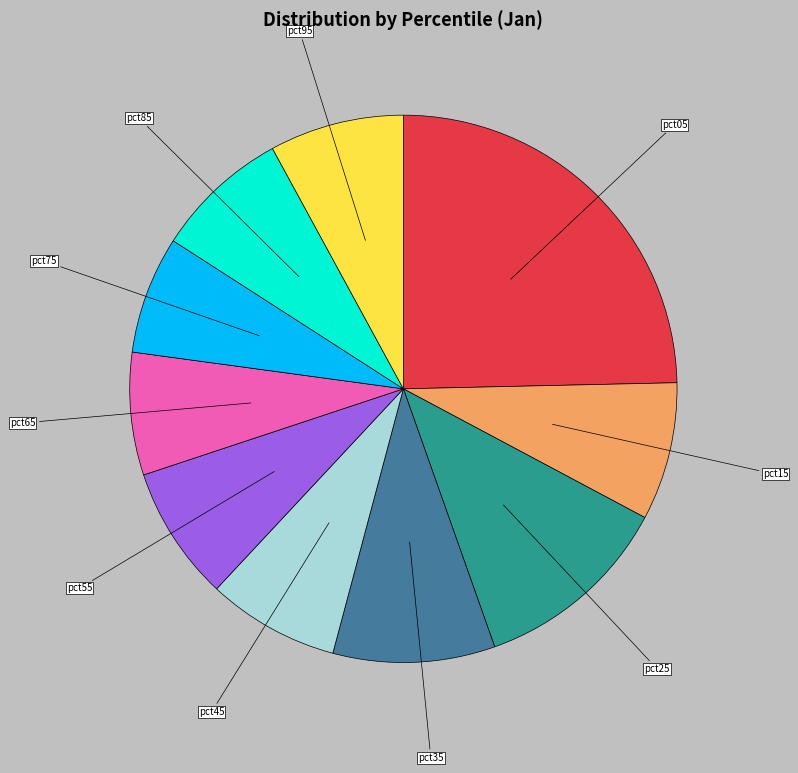

Is it true that pct25 is 12% of the pie?

True